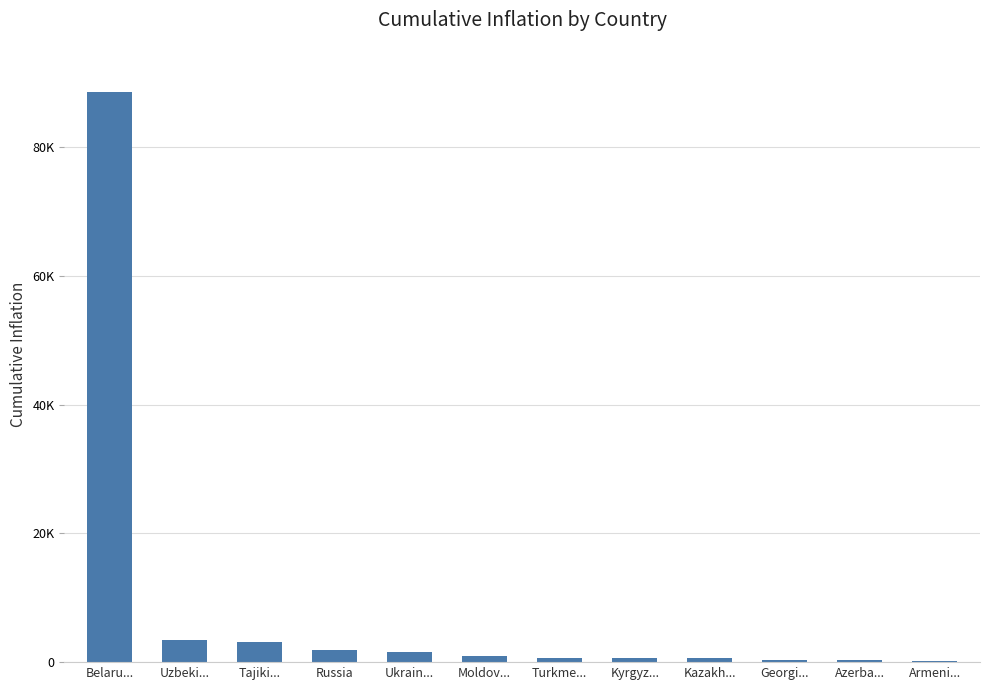

Reading left to right, transcribe all the data shown in this chart.

88534	3481	3128	1917	1572	897	710	702	664	355	310	252